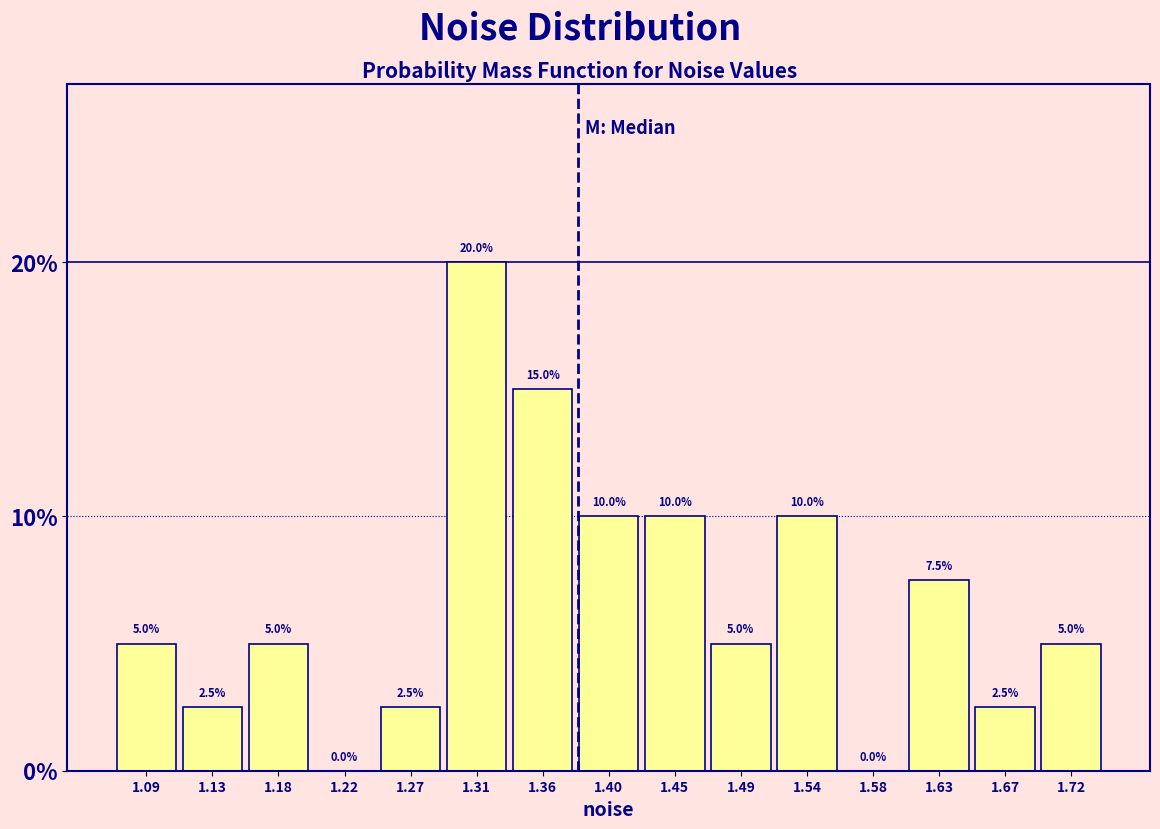

Reading left to right, list every bar in this chart as the range it spans on the x-axis followed by its height. The bar edges are not printed on the chart, so give them approximately, as read against the axis.

1.065 to 1.110: 5.0
1.110 to 1.155: 2.5
1.155 to 1.200: 5.0
1.200 to 1.245: 0.0
1.245 to 1.290: 2.5
1.290 to 1.335: 20.0
1.335 to 1.380: 15.0
1.380 to 1.425: 10.0
1.425 to 1.470: 10.0
1.470 to 1.515: 5.0
1.515 to 1.560: 10.0
1.560 to 1.605: 0.0
1.605 to 1.650: 7.5
1.650 to 1.695: 2.5
1.695 to 1.740: 5.0